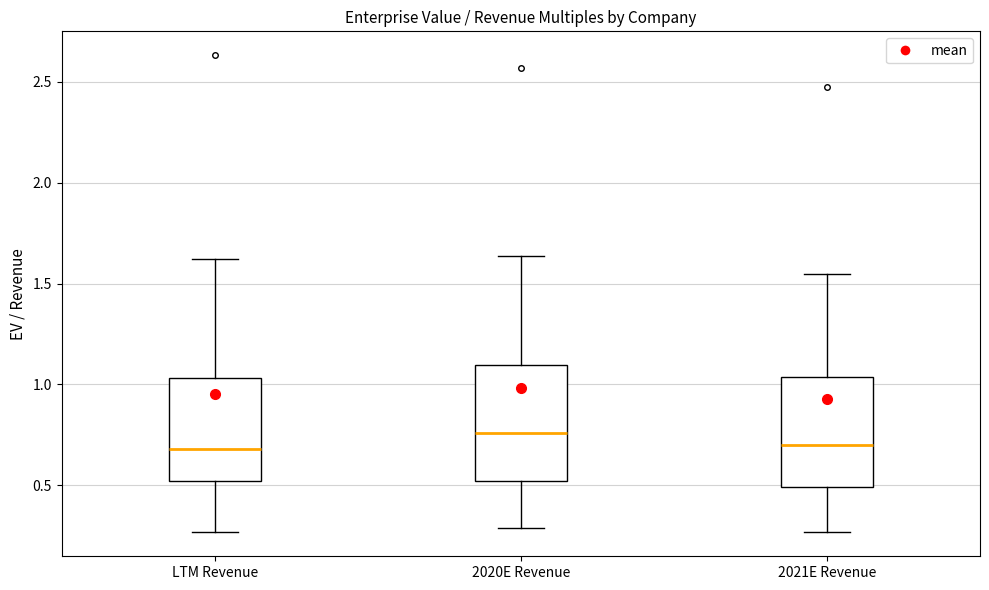

Reading left to right, transcribe this box plot: for each box, give where its median line is, the range the box spans, and where its two whiskers end, as read against the y-axis. The values are not printed on the chart, so give them approximately, as read against the axis.

LTM Revenue: median 0.70, box 0.50 to 1.05, whiskers 0.25 to 1.60
2020E Revenue: median 0.75, box 0.50 to 1.10, whiskers 0.30 to 1.65
2021E Revenue: median 0.70, box 0.50 to 1.05, whiskers 0.25 to 1.55